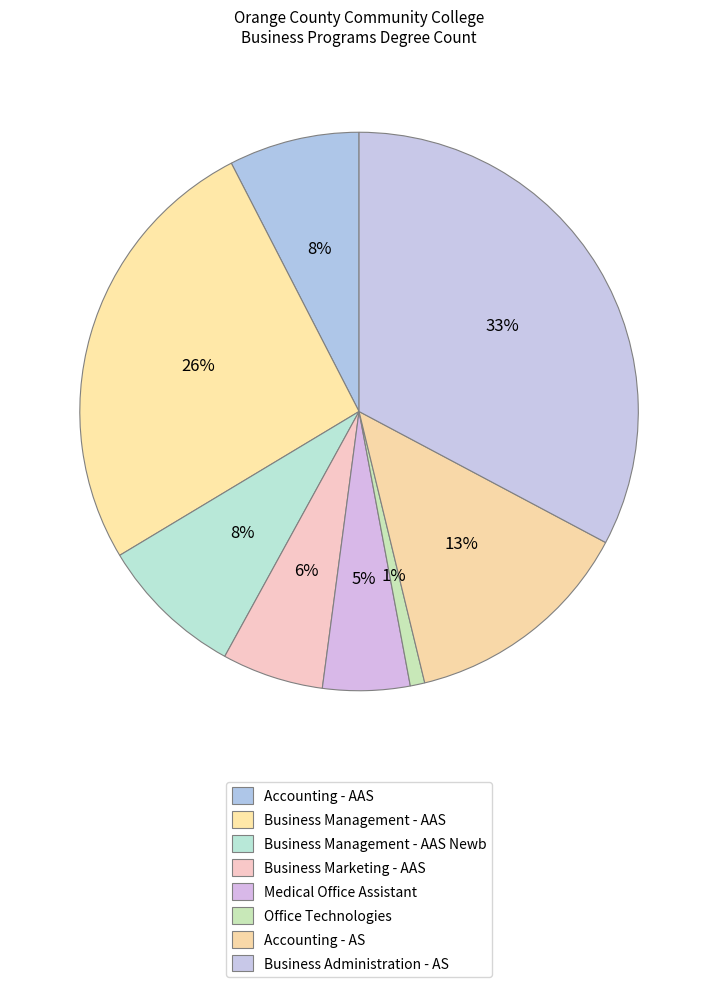

Rank the categories by value from highest to lowest.

Business Administration - AS, Business Management - AAS, Accounting - AS, Business Management - AAS Newb, Accounting - AAS, Business Marketing - AAS, Medical Office Assistant, Office Technologies